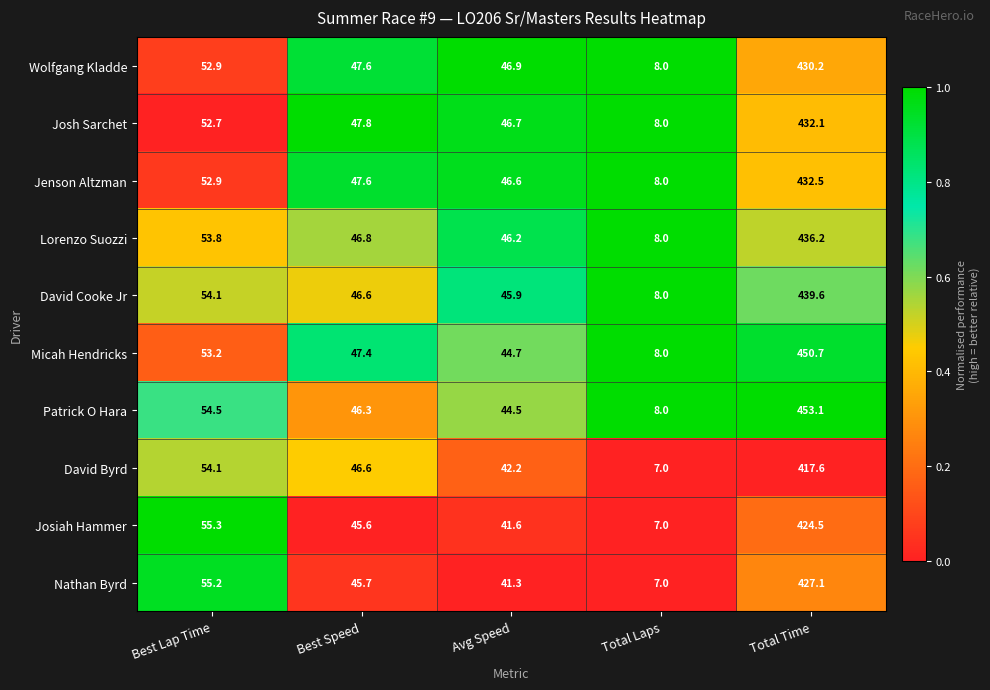

The value of Wolfgang Kladde at Total Time is 732.2. True or false?

False